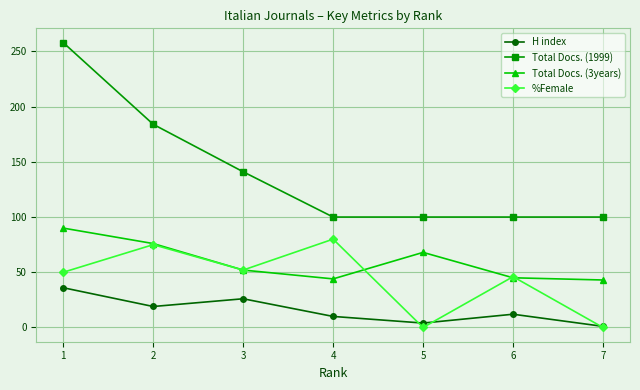

True or false: %Female and Total Docs. (1999) cross at least once.

False